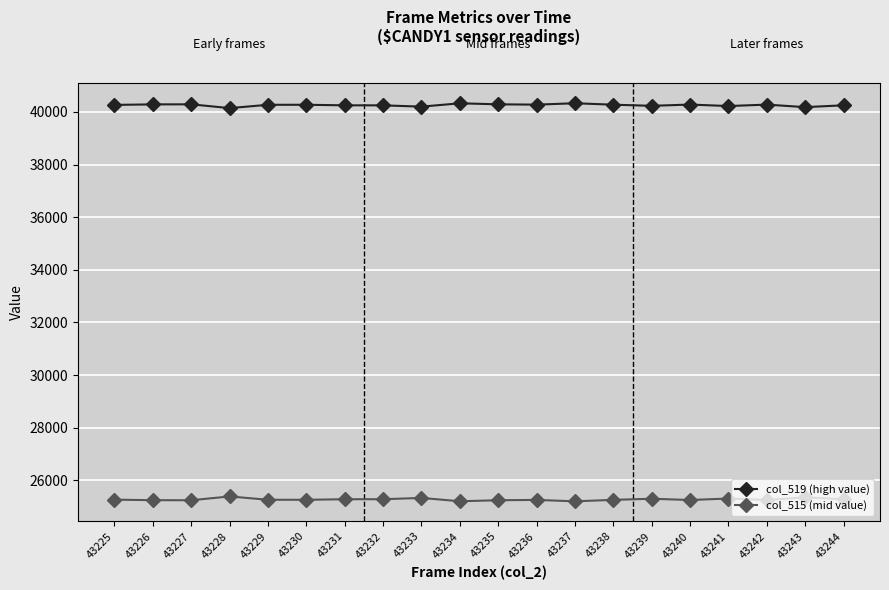

True or false: col_519 (high value) and col_515 (mid value) cross at least once.

False